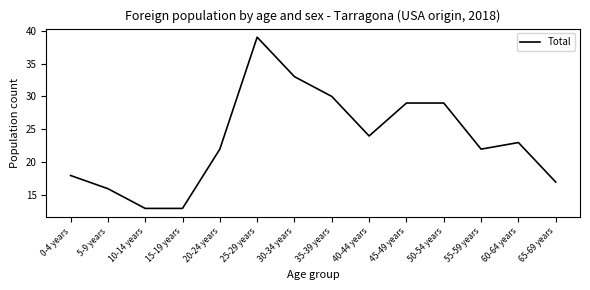

Which category has the highest value across all series?

25-29 years